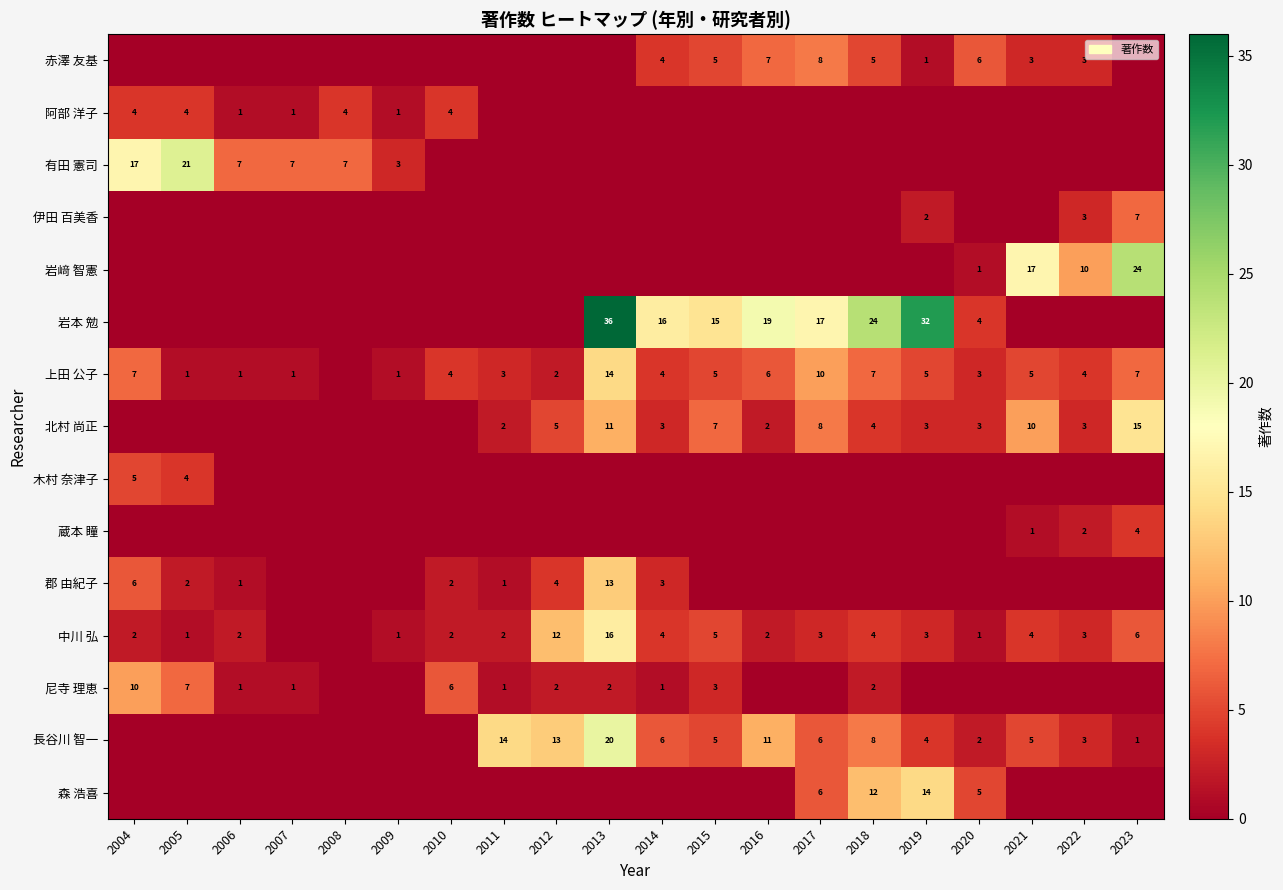

The 中川 弘 series shows 2 at 2004. True or false?

True